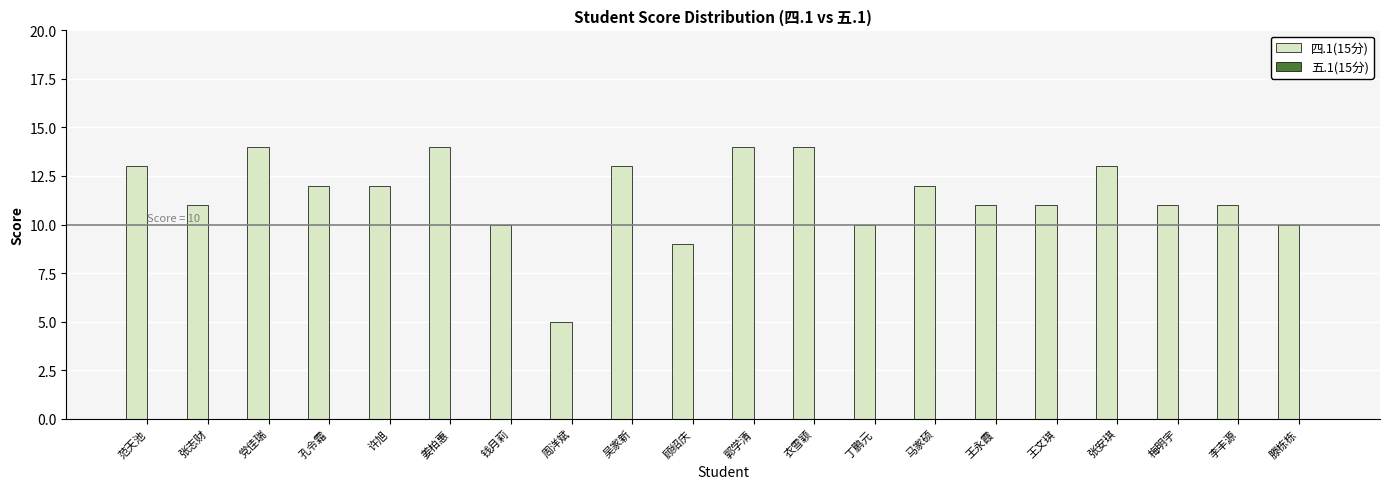

The chart shows a value of 12 at 顾绍庆. True or false?

False